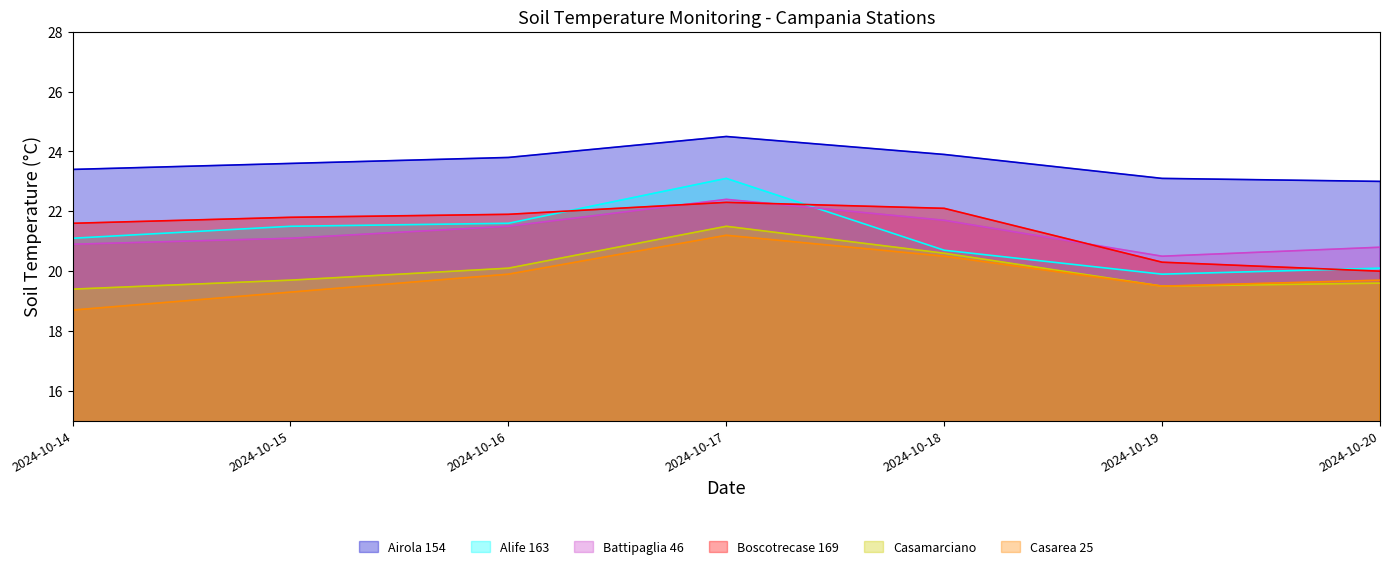

Read the Alife 163 value at 2024-10-17.

23.1